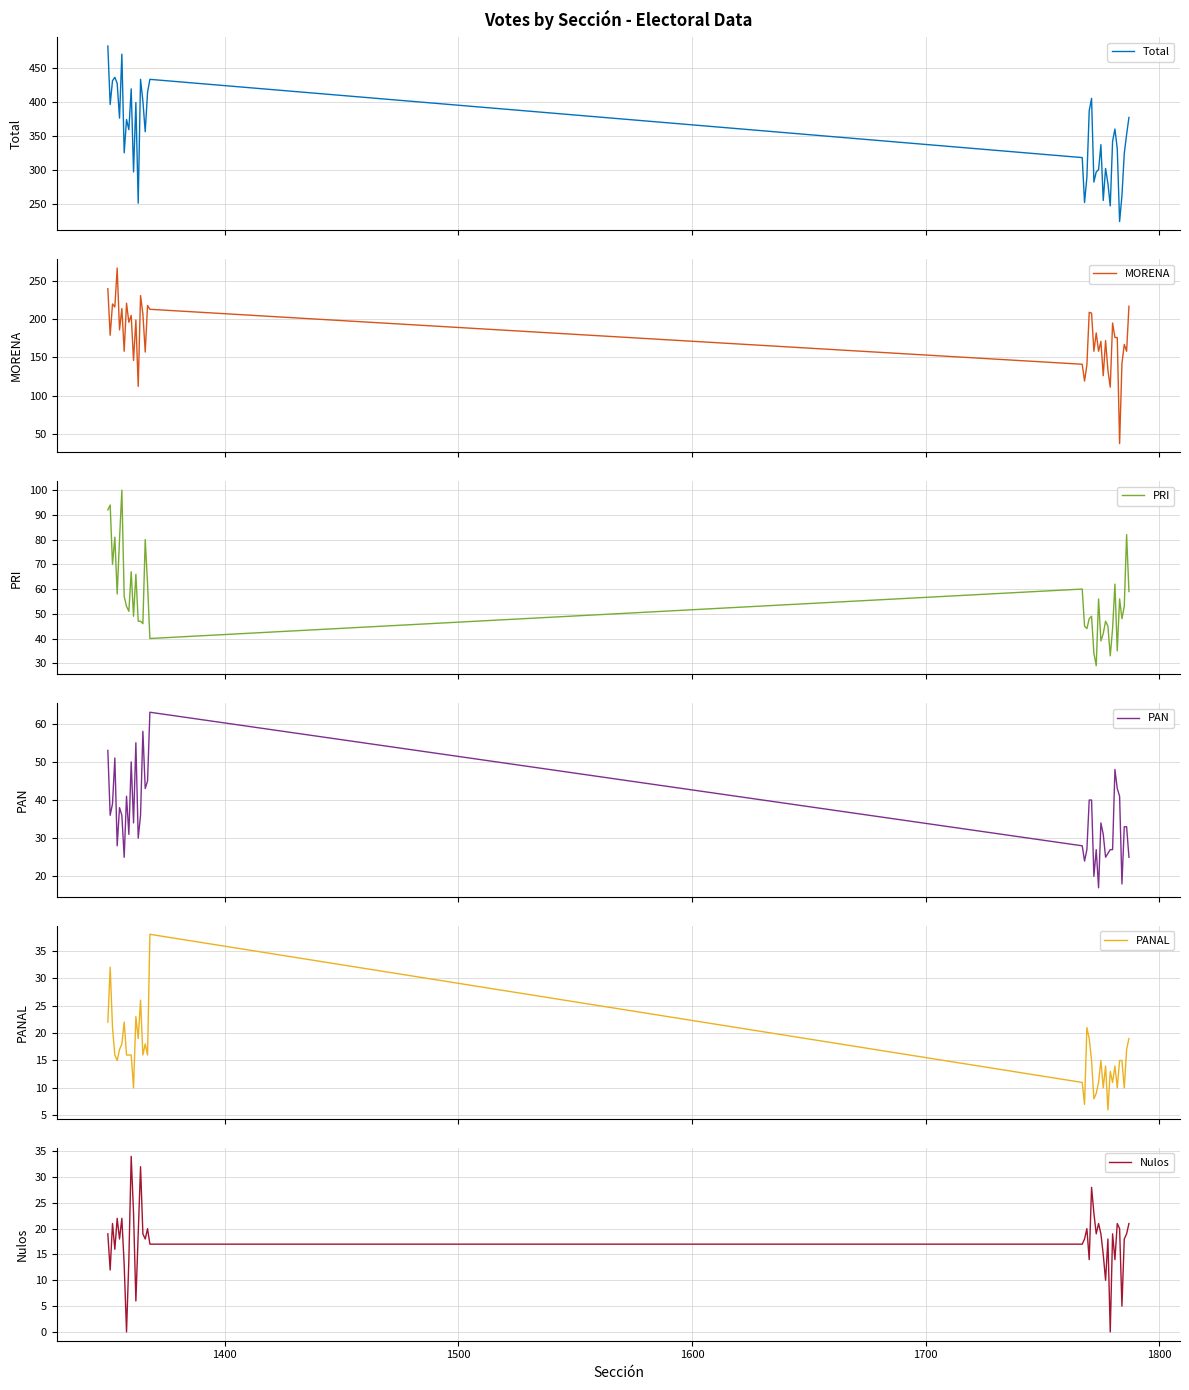

What is the highest value of the Total series?

482